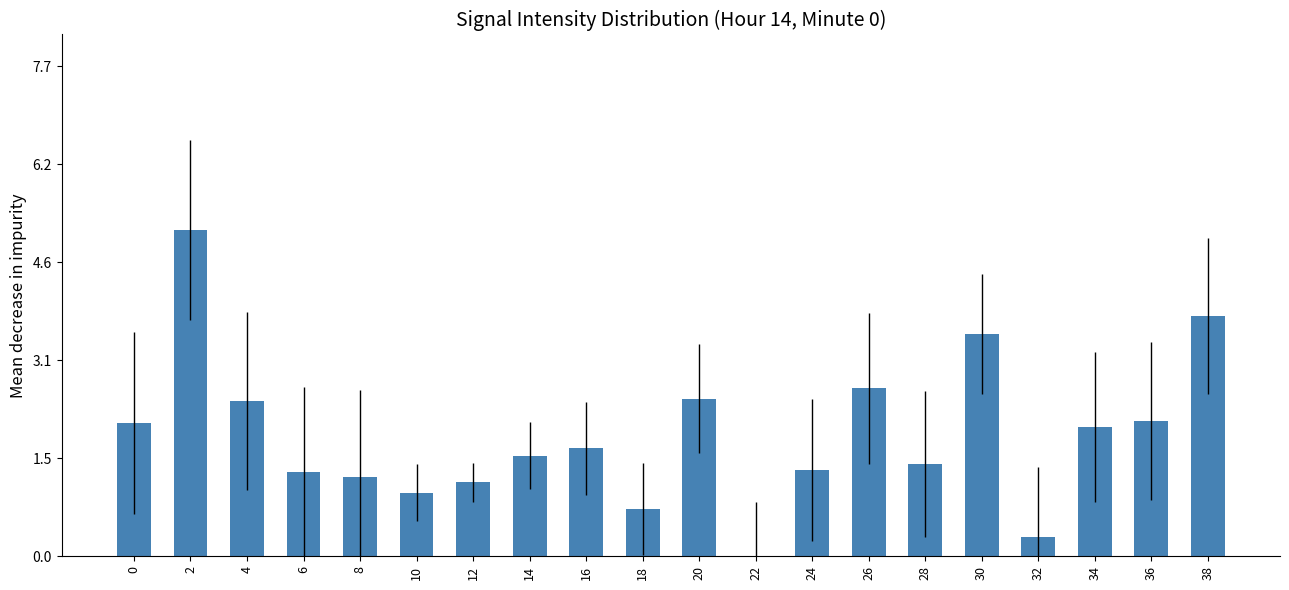

The value at 34 is 2.0. True or false?

True